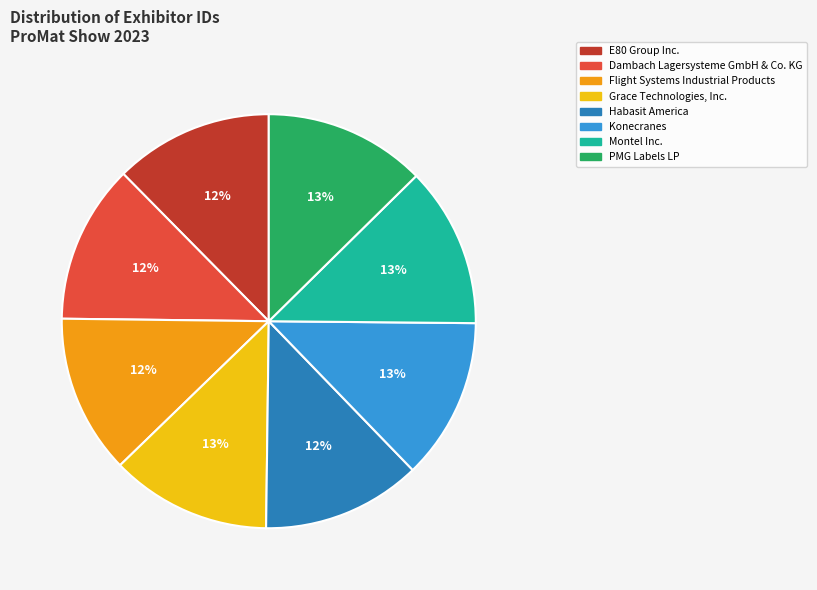

Is the sum of Dambach Lagersysteme GmbH & Co. KG and Montel Inc. greater than half?

No